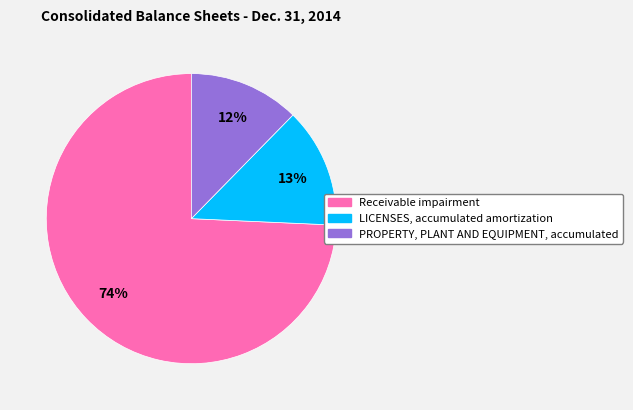

What is the ratio of the value at PROPERTY, PLANT AND EQUIPMENT, accumulated to the value at Receivable impairment?

0.2